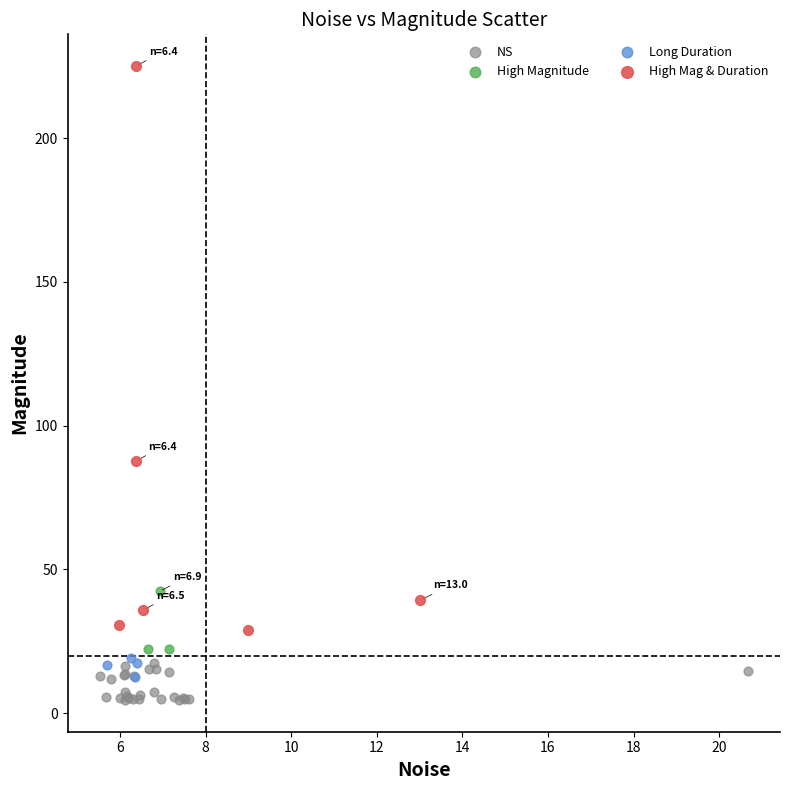

What are all the series names shown in the legend?

NS, High Magnitude, Long Duration, High Mag & Duration